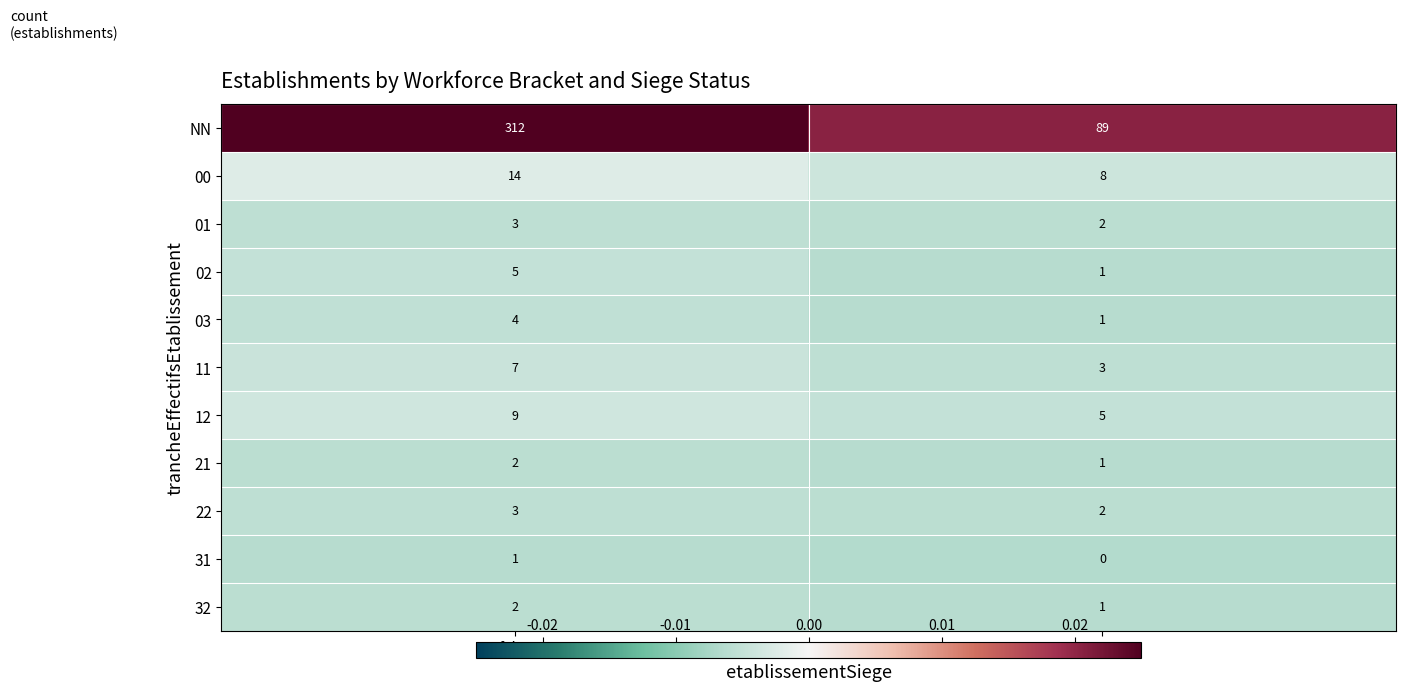

How many distinct data groups are displayed?

11